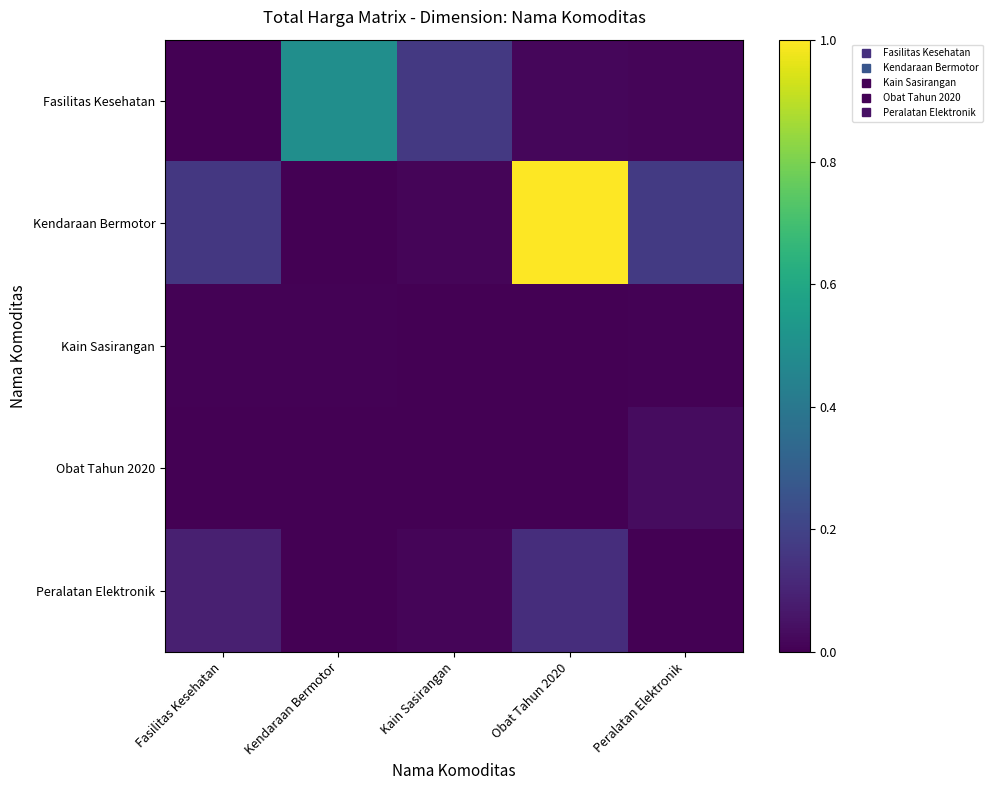

What is the difference between the highest and lowest values at Fasilitas Kesehatan?

0.2